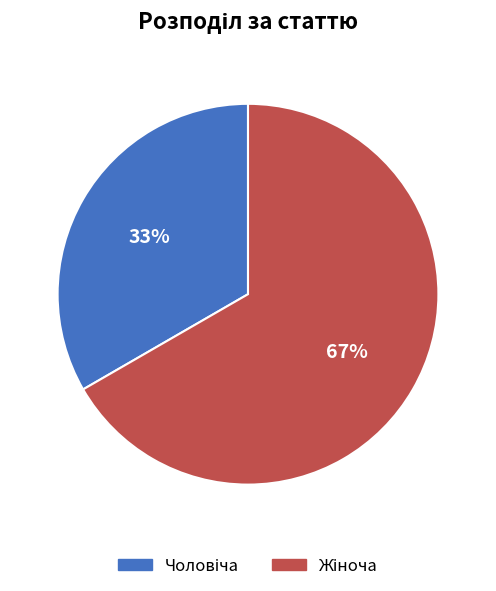

To the nearest percent, what is the average slice percentage?

50%